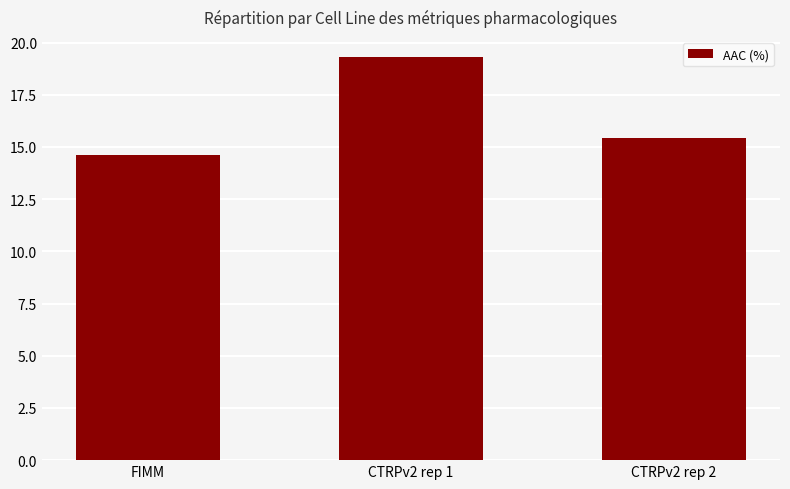

Reading left to right, extract all data points from this chart.

14.6	19.3	15.4